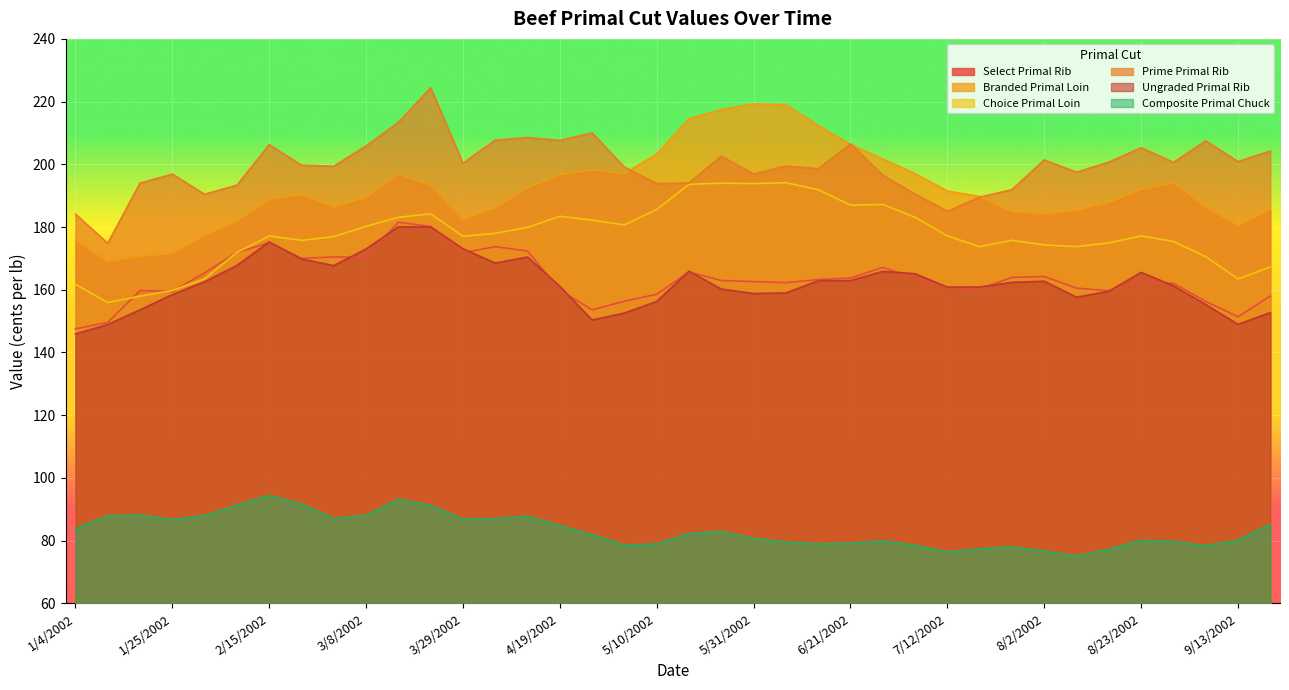

How many intersections are there between Select Primal Rib and Choice Primal Loin?

4